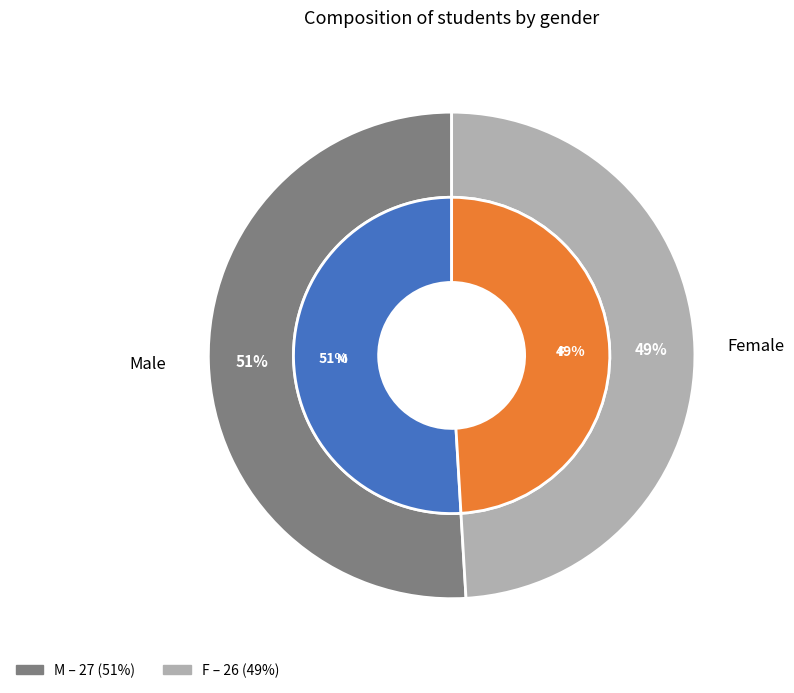

To the nearest percent, what is the difference between the M and F slice percentages?

2%